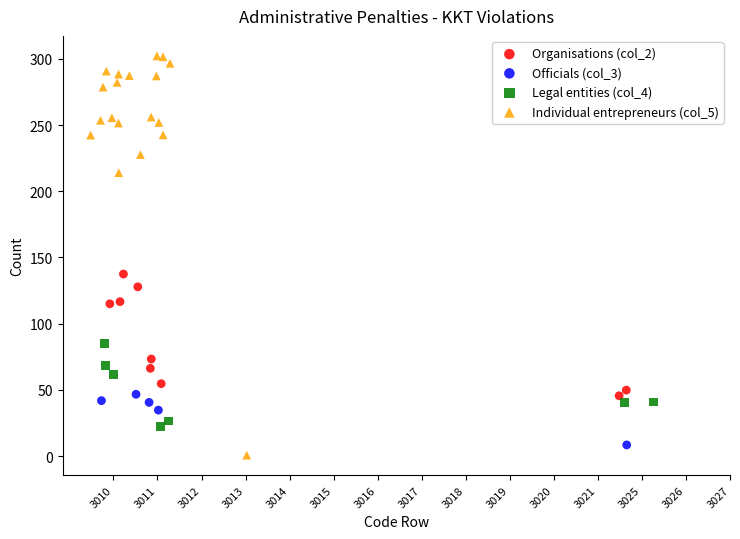

Which series reaches the minimum Y coordinate?

Individual entrepreneurs (col_5)